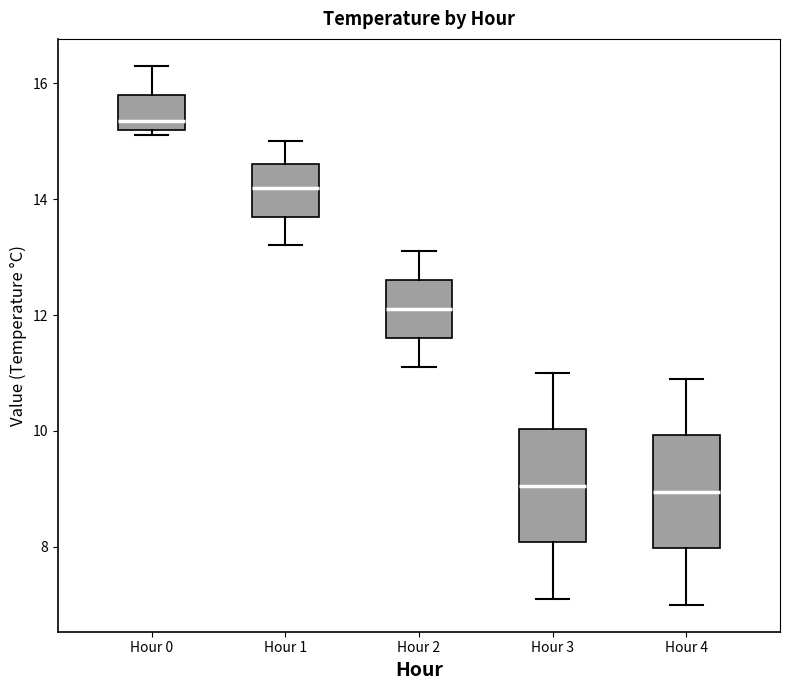

Reading left to right, transcribe this box plot: for each box, give where its median line is, the range the box spans, and where its two whiskers end, as read against the y-axis. The values are not printed on the chart, so give them approximately, as read against the axis.

Hour 0: median 15.4, box 15.2 to 15.8, whiskers 15.2 (just below the box's lower edge) to 16.4
Hour 1: median 14.2, box 13.8 to 14.6, whiskers 13.2 to 15.0
Hour 2: median 12.2, box 11.6 to 12.6, whiskers 11.2 to 13.2
Hour 3: median 9.0, box 8.0 to 10.0, whiskers 7.2 to 11.0
Hour 4: median 9.0, box 8.0 to 10.0, whiskers 7.0 to 11.0